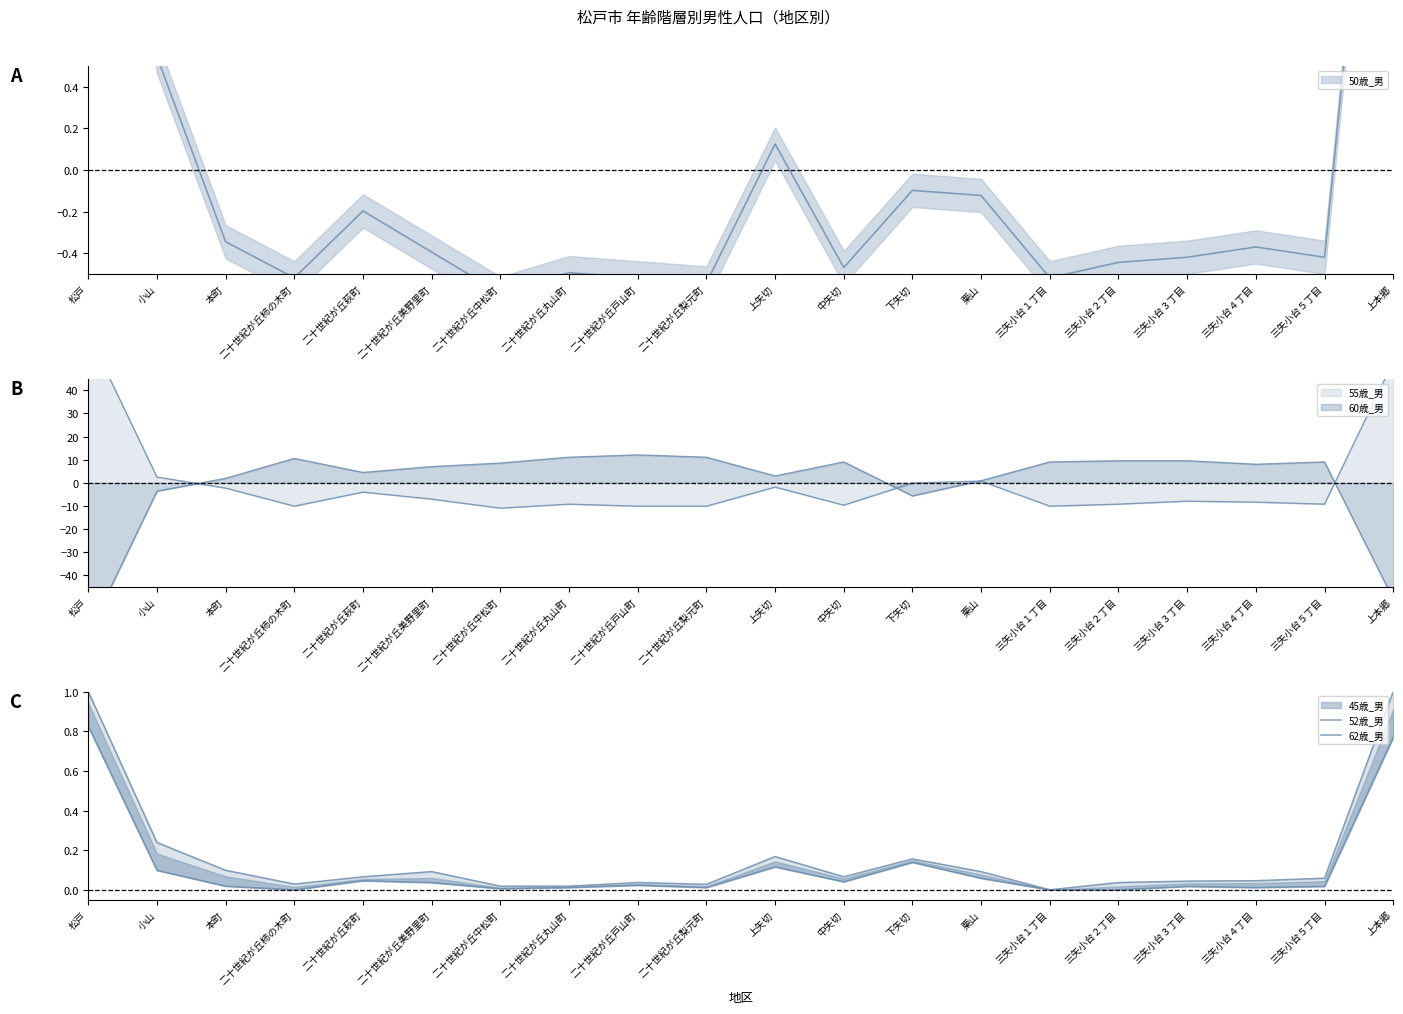

In 62歳_男, how many points are higher than both neighbors (excluding endpoints)?

5